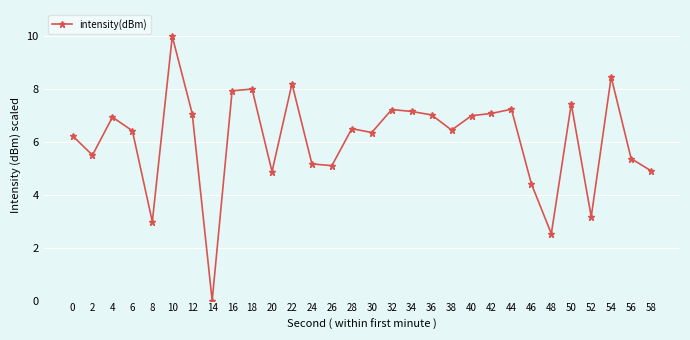

What is the value of the 10th point from the left?

8.0